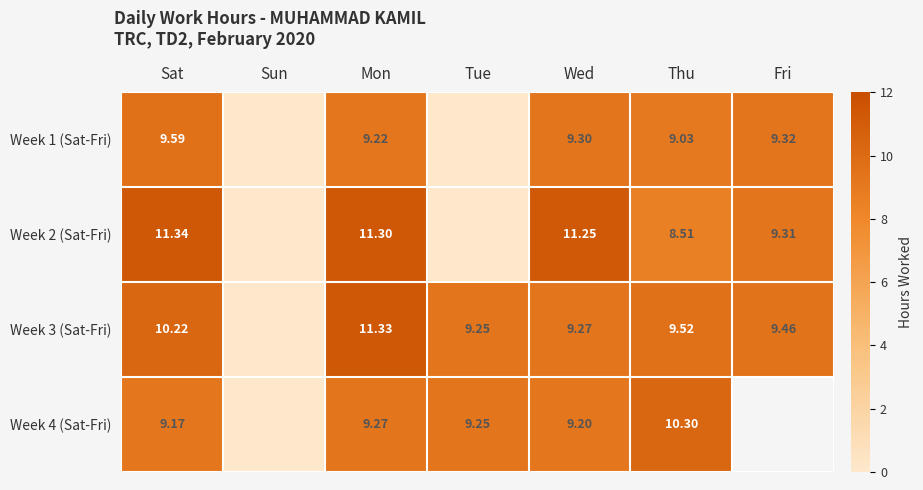

Is the value of Week 4 (Sat-Fri) at Mon greater than the value of Week 1 (Sat-Fri) at Fri?

No